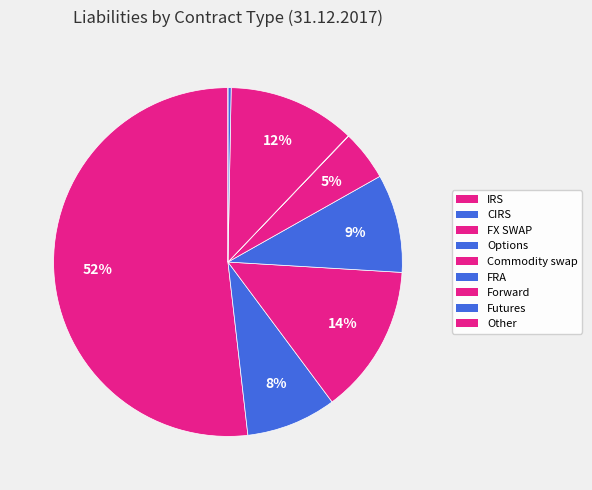

What percentage is the Options slice, to the nearest percent?

9%